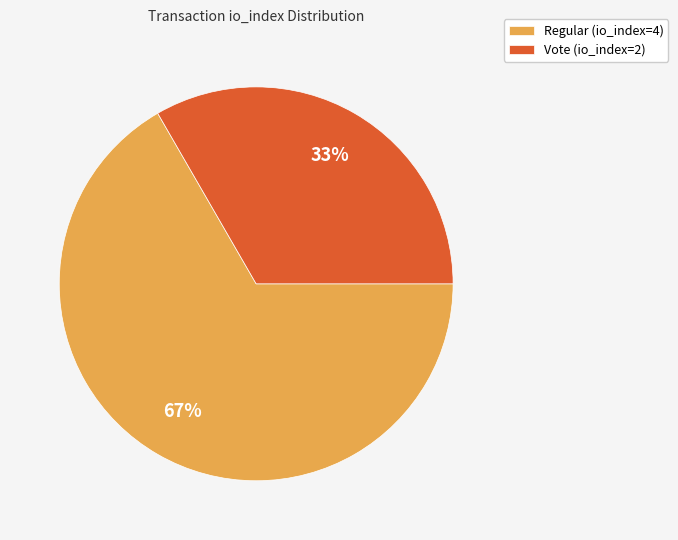

Count the number of slices in the pie.

2